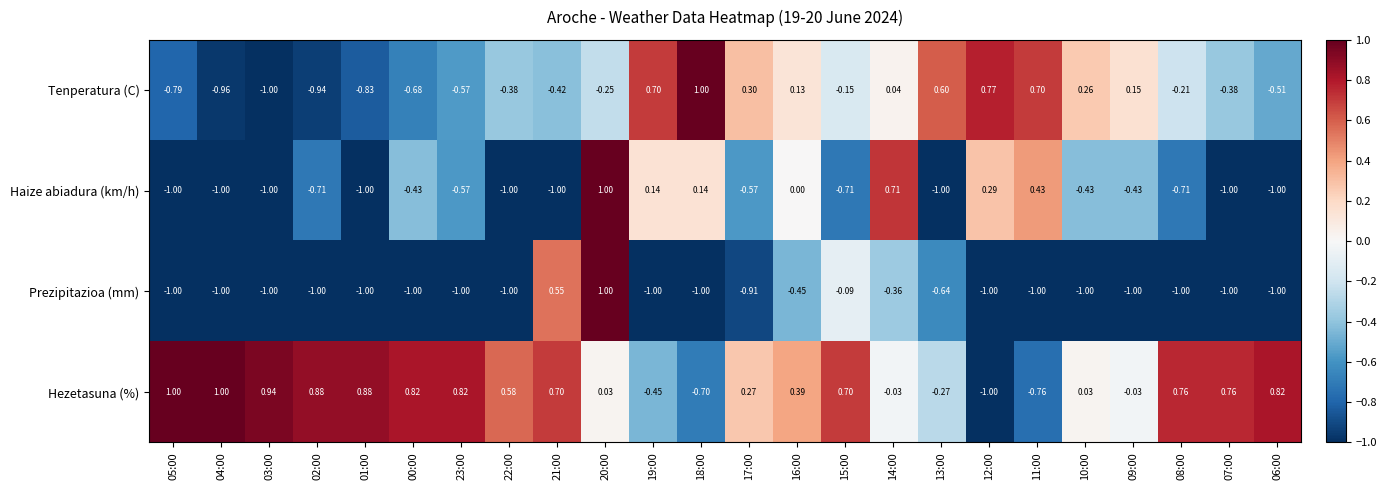

At 19:00, list the series in order from largest to smallest.

Tenperatura (C), Haize abiadura (km/h), Hezetasuna (%), Prezipitazioa (mm)